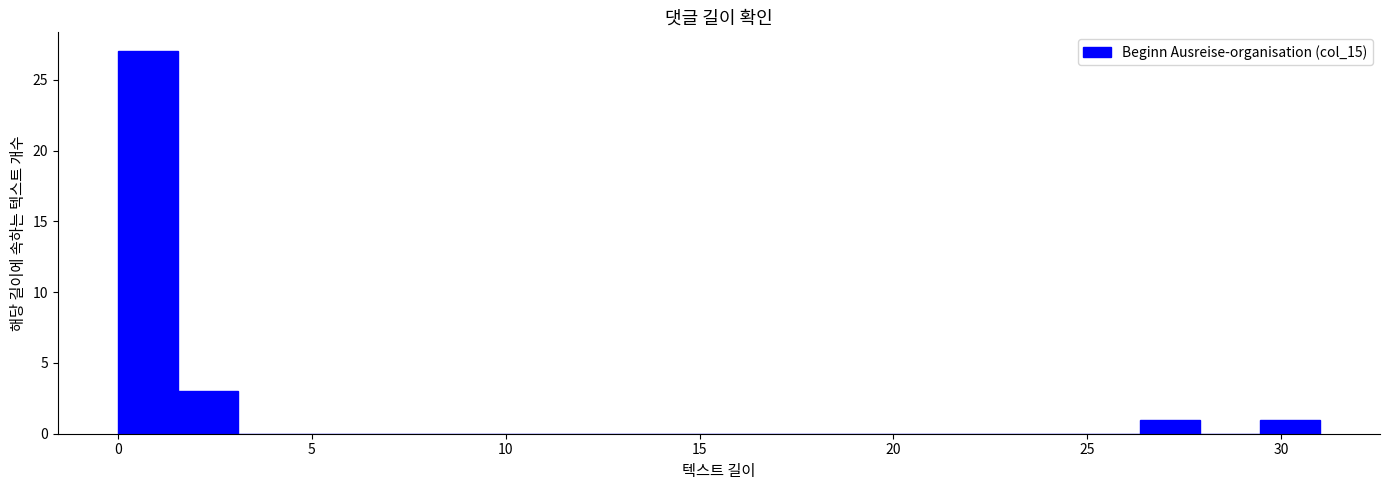

Read against the x-axis, roughly where is the centre of the tallest bar?

1.0